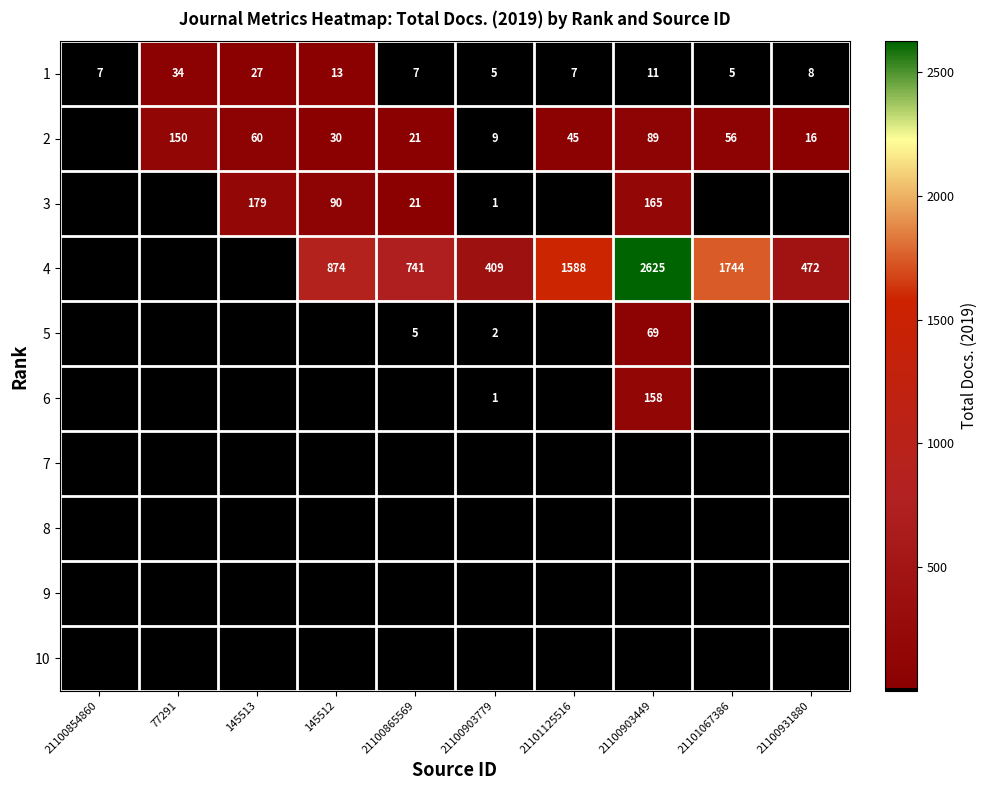

What is the difference between the 1 values at 21100854860 and 21100903449?

4